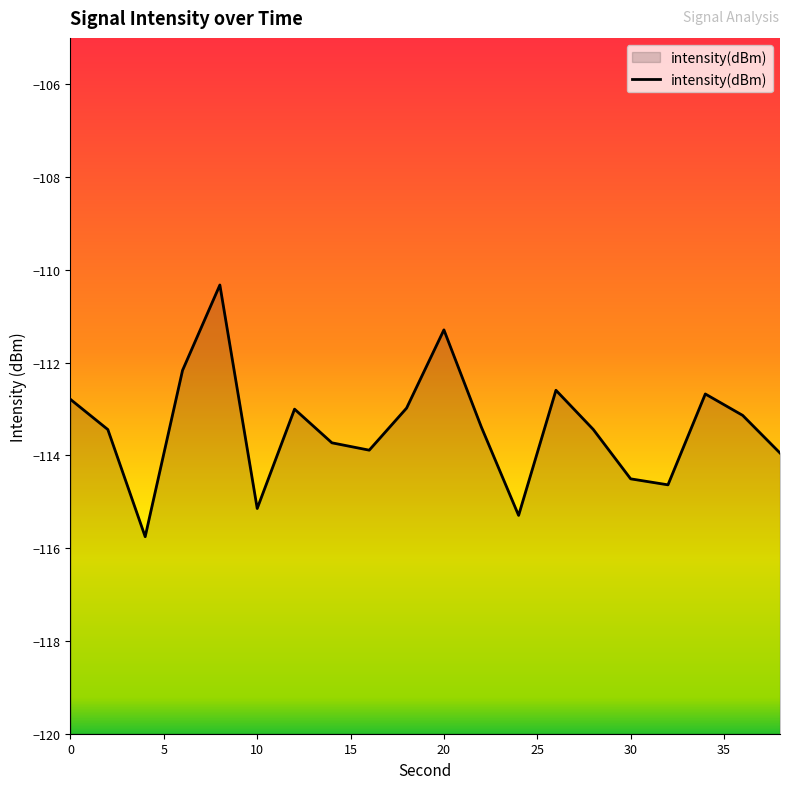

The value at 34 is -31.1. True or false?

False